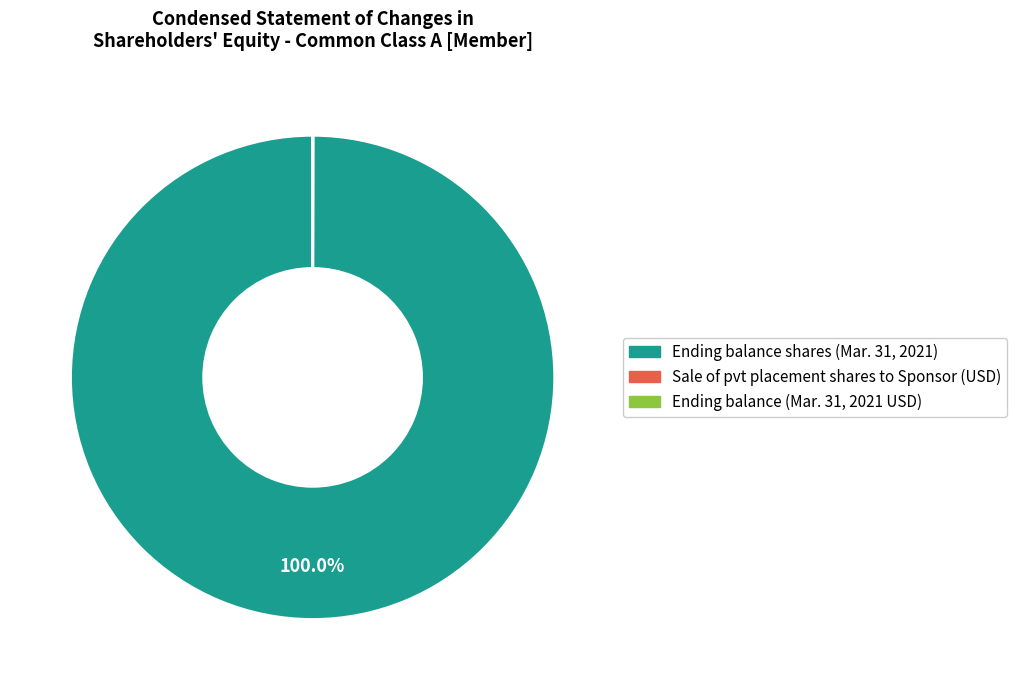

Is there any slice that represents more than half of the pie?

Yes